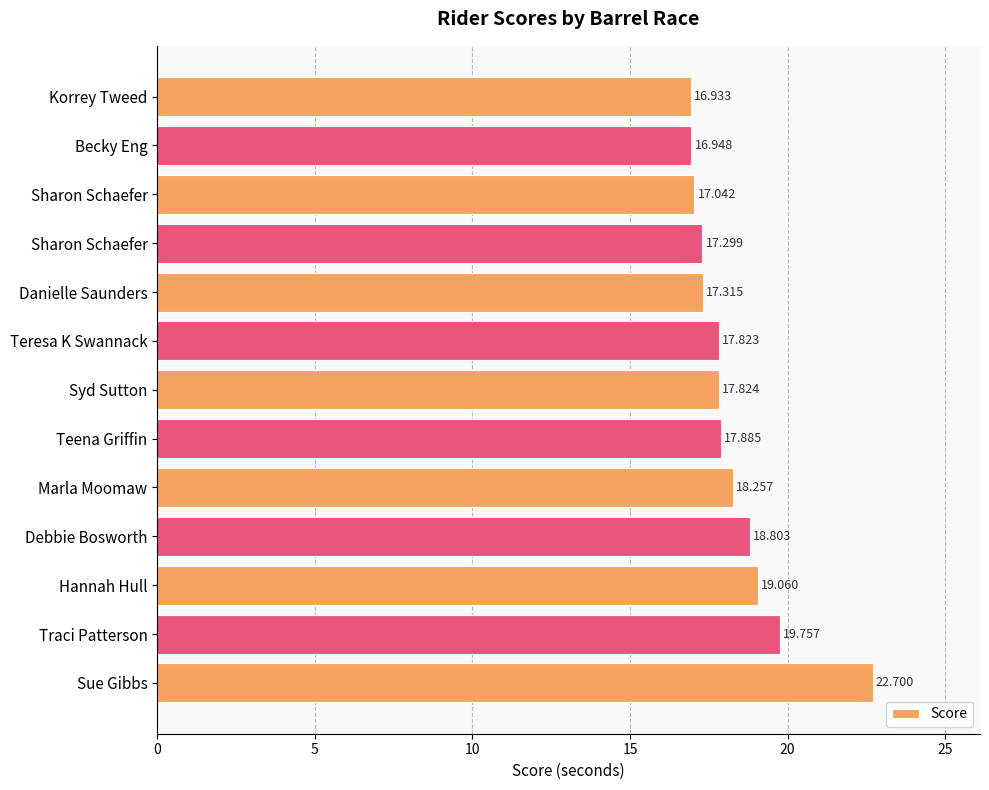

How many data points are above 17?

11